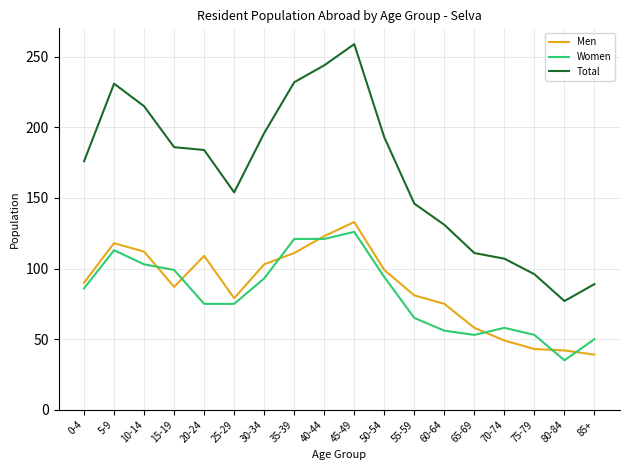

In Total, how many points are lower than both neighbors (excluding endpoints)?

2